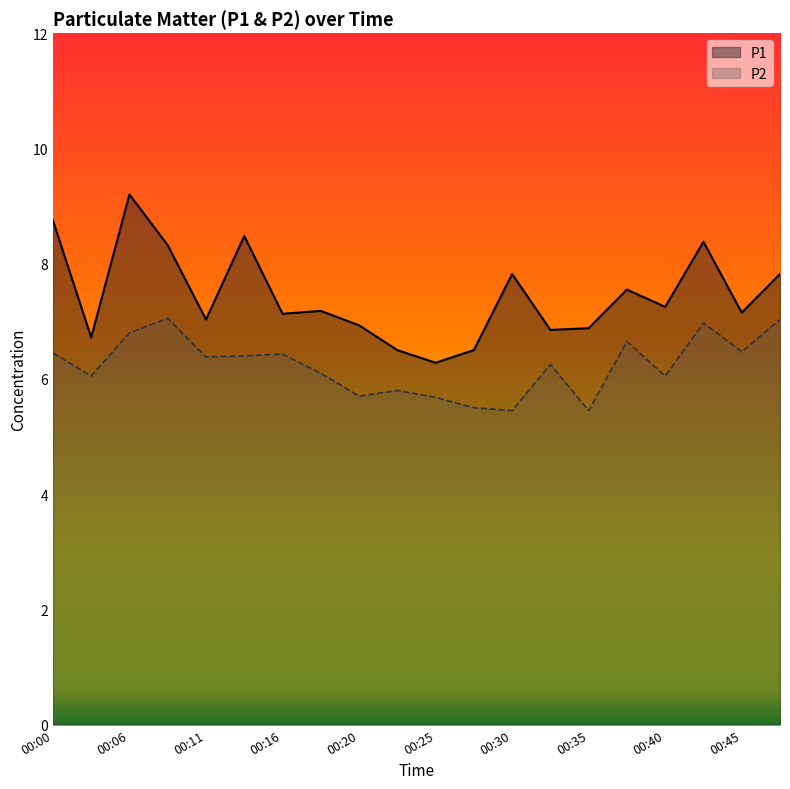

Which series has the largest total across all categories?

P1